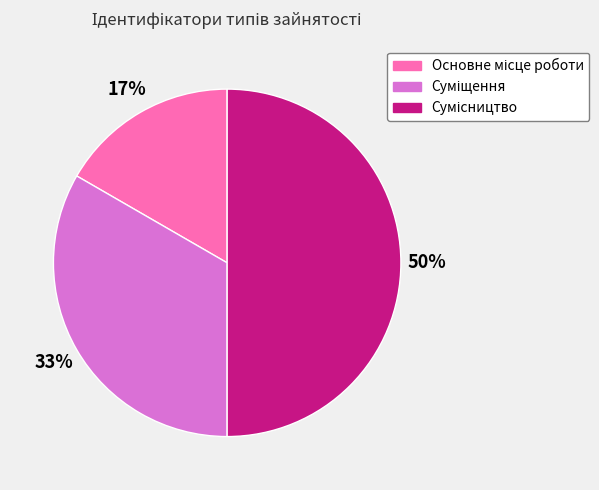

To the nearest percent, what is the average slice percentage?

33%